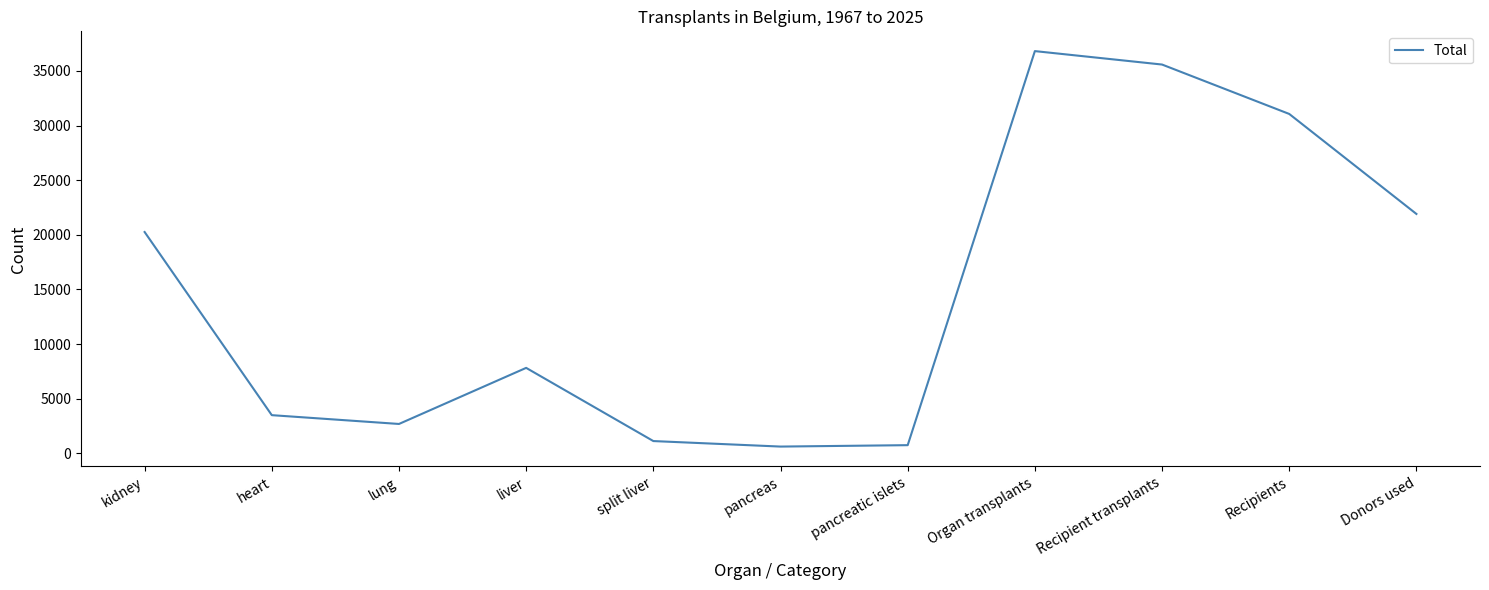

At which label is the value closest to 18719?

kidney